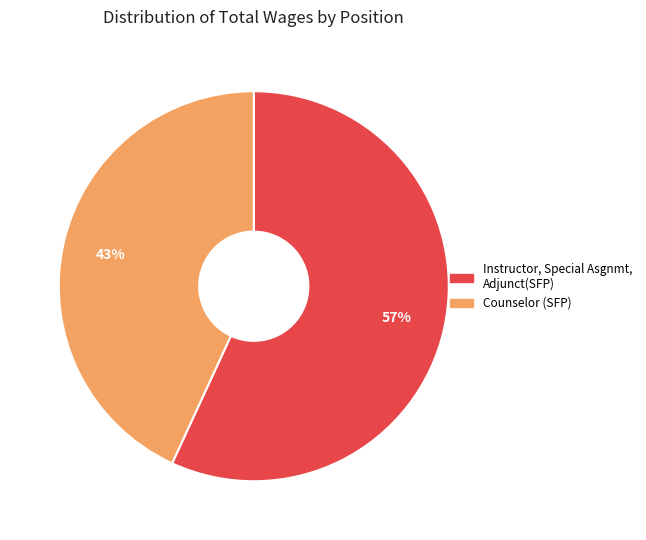

How many segments does this pie chart have?

2